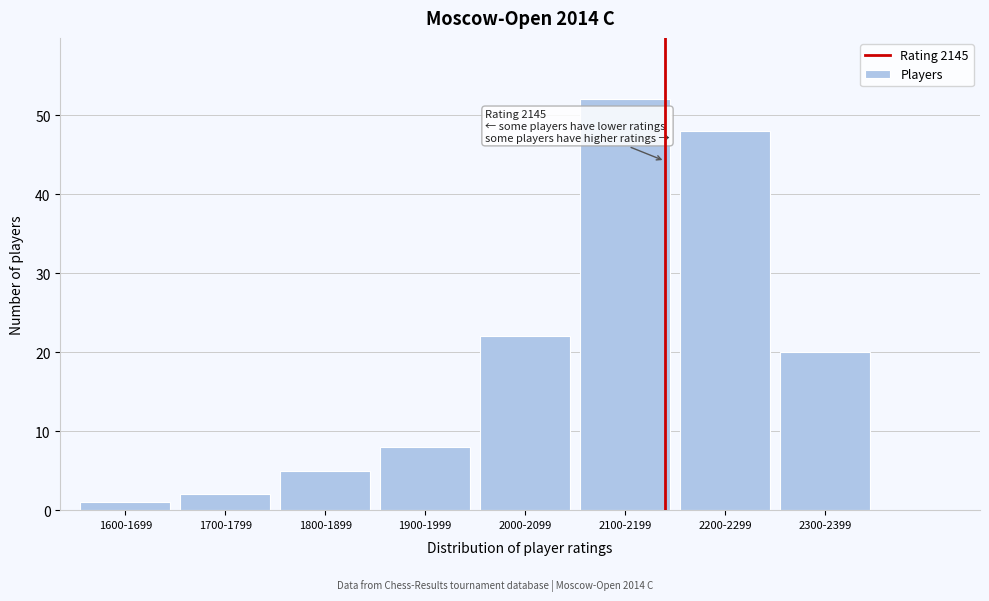

Reading left to right, transcribe all the data shown in this chart.

1600-1699=1	1700-1799=2	1800-1899=5	1900-1999=8	2000-2099=22	2100-2199=52	2200-2299=48	2300-2399=20